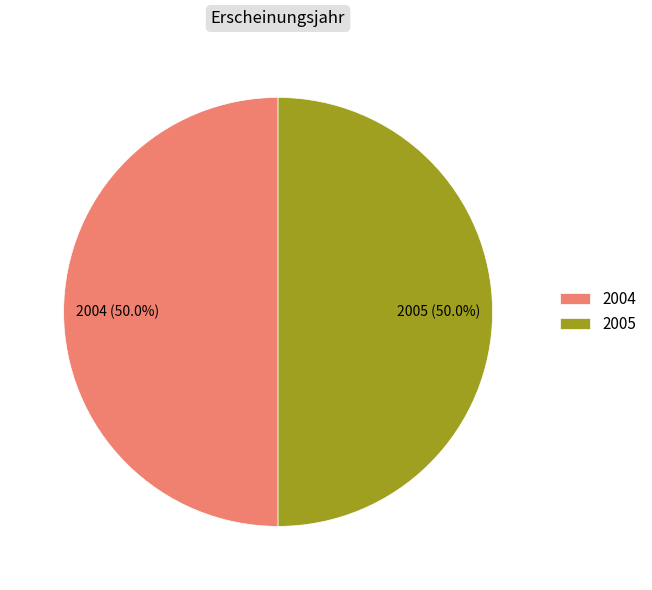

To the nearest percent, what portion does 2004 represent?

50%